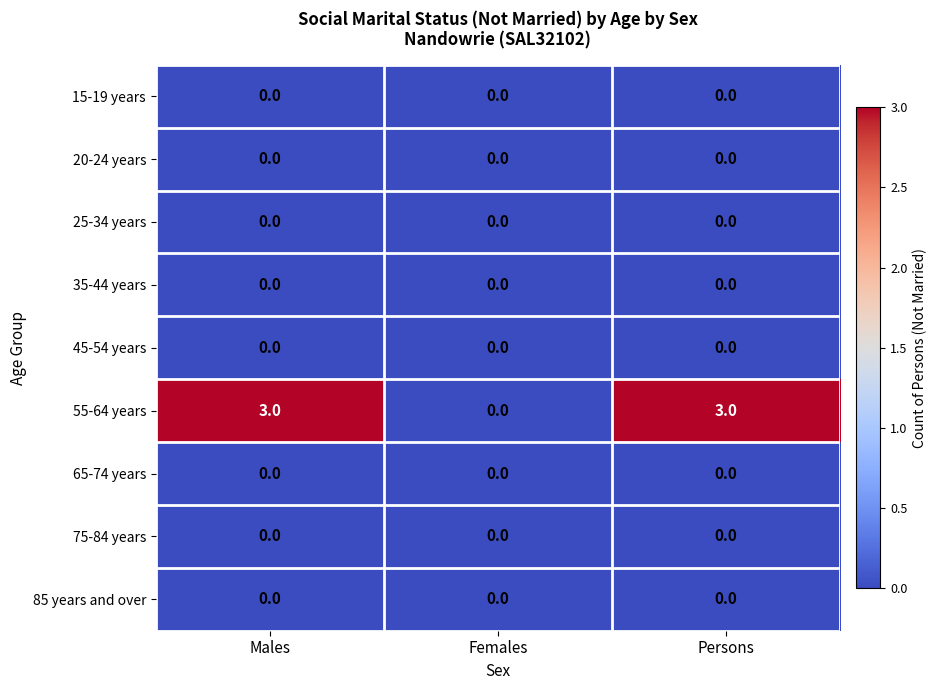

The 85 years and over series shows 0 at Females. True or false?

True